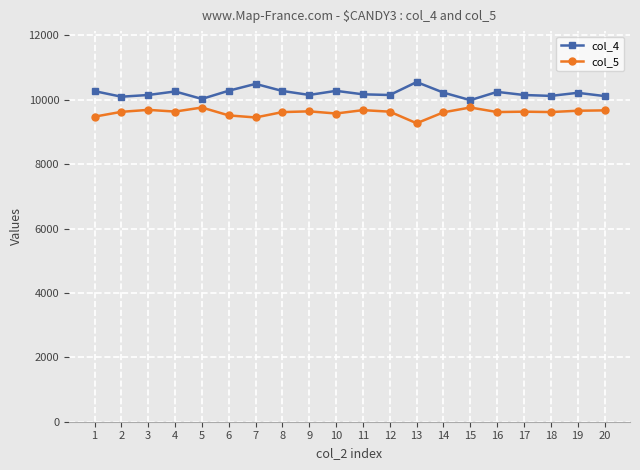

True or false: col_5 has more than 2 interior local peaks.

True